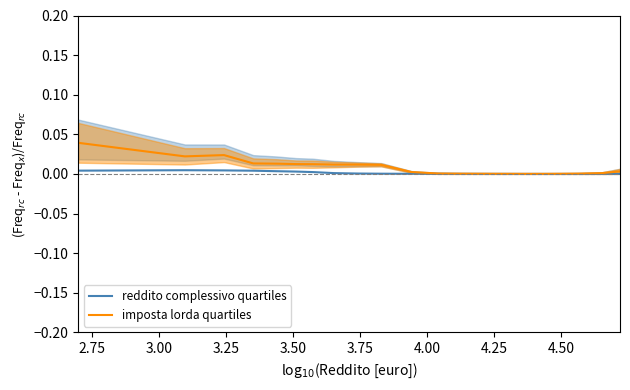

The value of imposta lorda quartiles at 19 is 0.0. True or false?

False